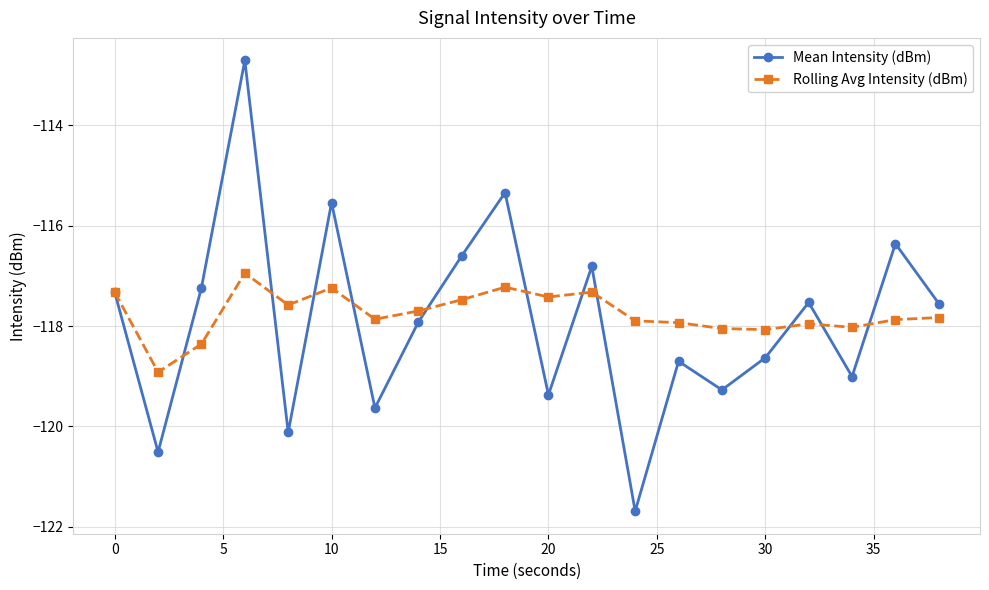

Which series has the widest spread of values?

Mean Intensity (dBm)